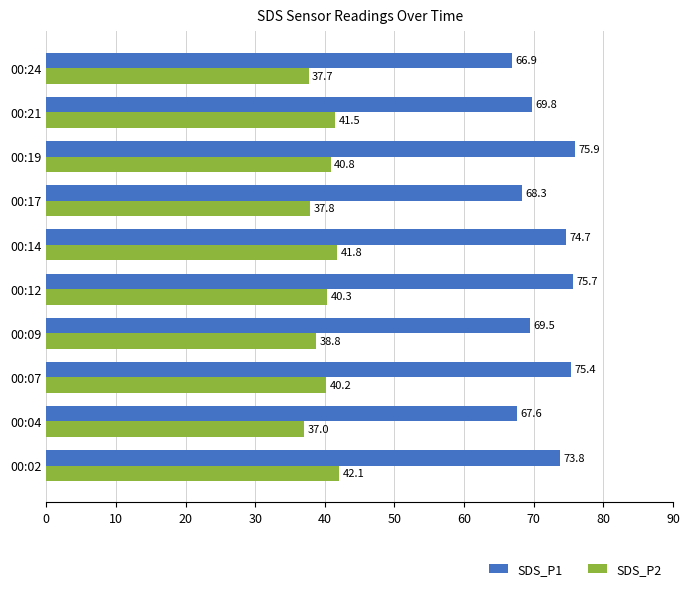

What is the sum of all SDS_P2 values?

398.0